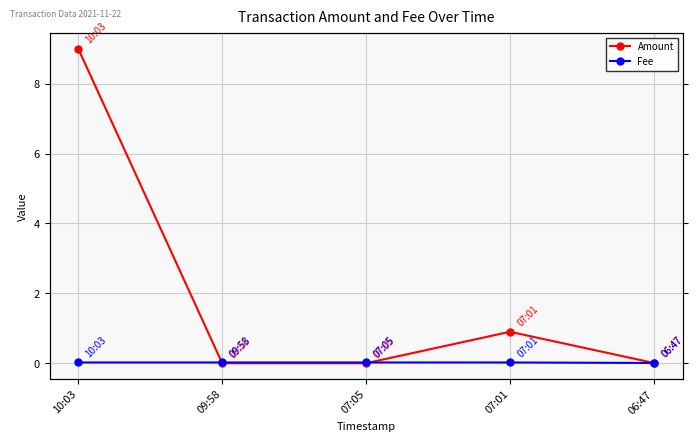

The Amount series shows 1.4 at 07:01. True or false?

False